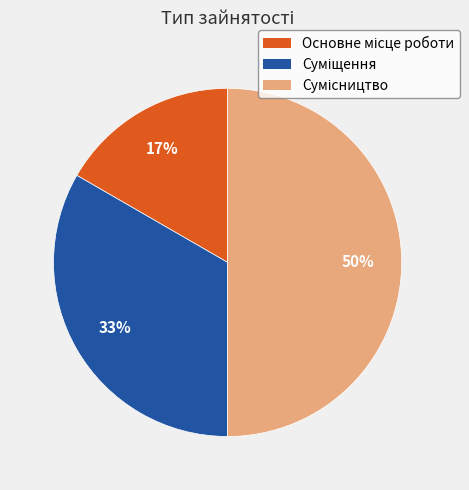

To the nearest percent, what is the average slice percentage?

33%